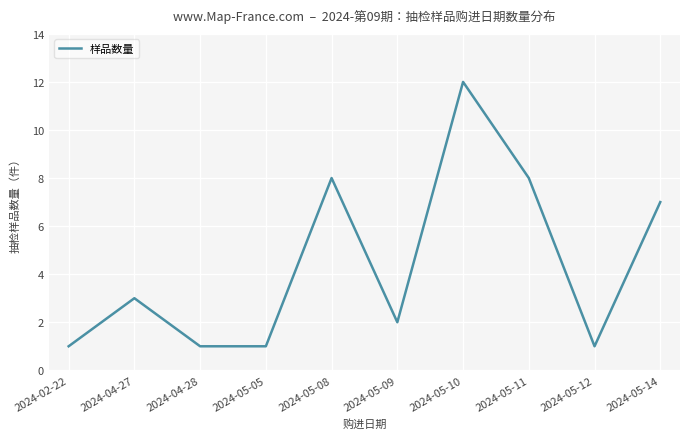

How many distinct data groups are displayed?

1